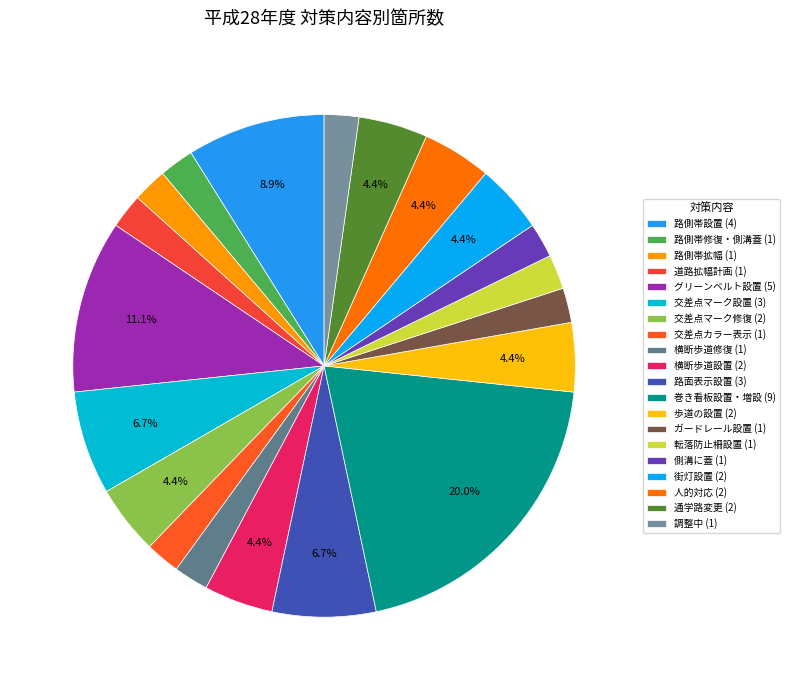

How many slices are in this pie chart?

20